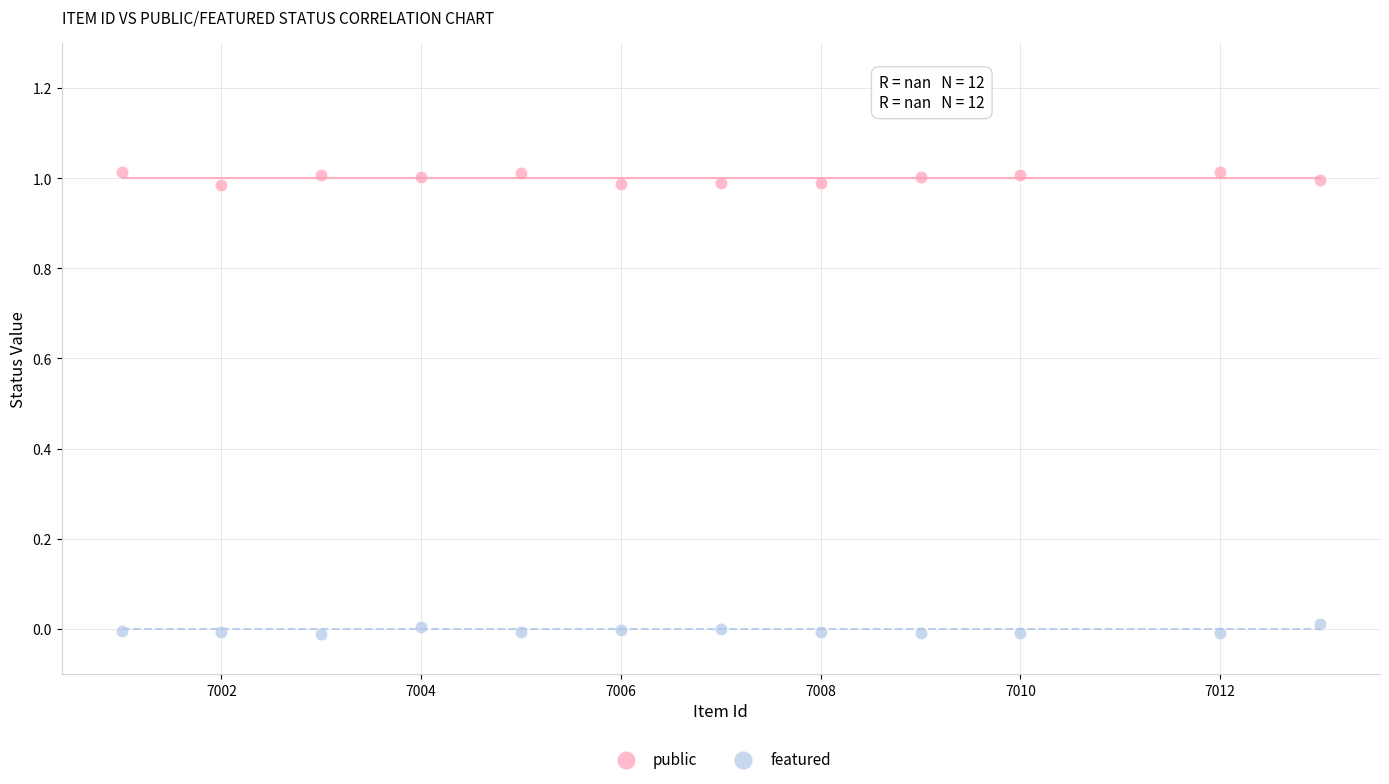

Across all data points, what is the range of X values (max minus min)?

12.0